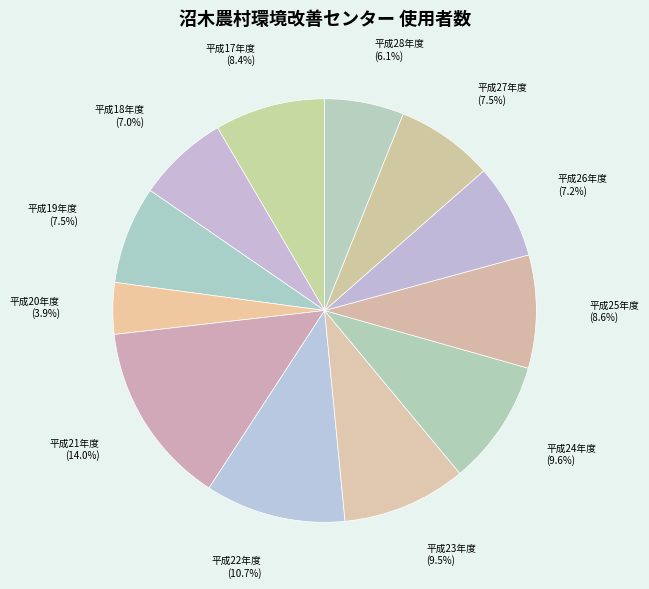

What is the largest slice in the pie chart?

平成21年度 (14.0%)